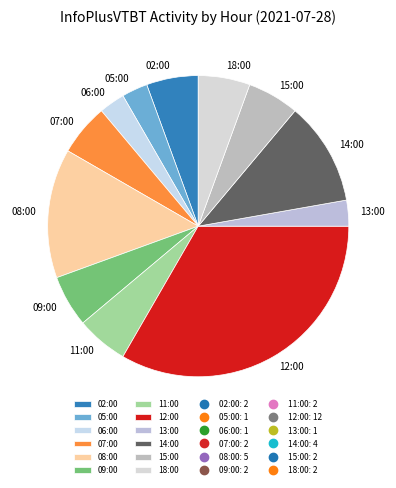

Is there any slice that represents more than half of the pie?

No